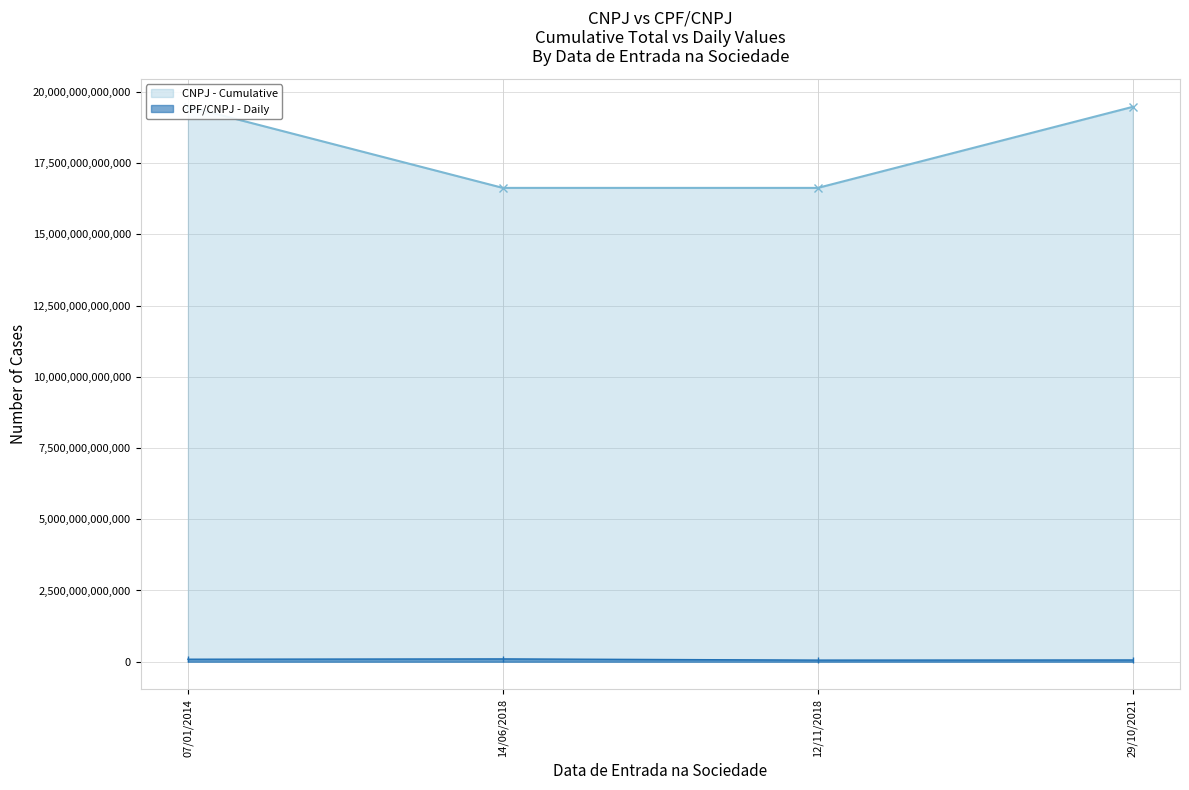

What is the highest value of the CPF/CNPJ (Daily) series?

98760521287